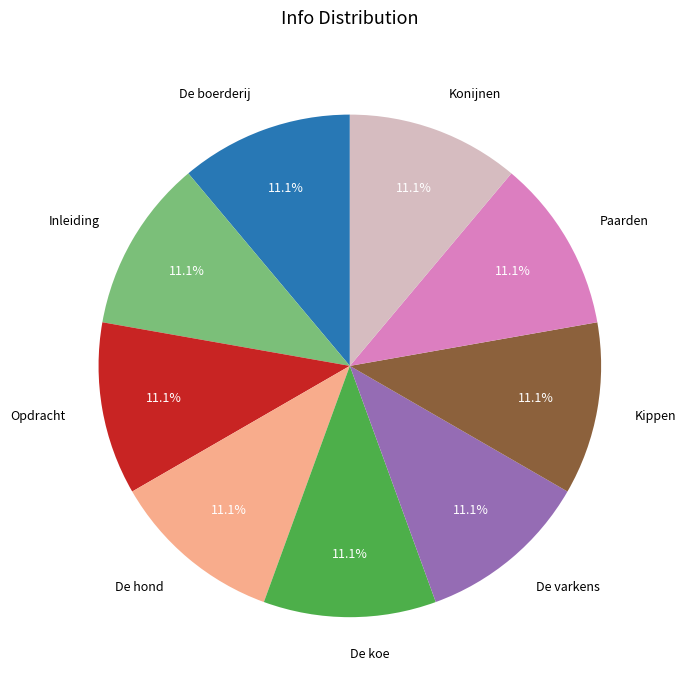

To the nearest percent, what is the combined percentage of De hond and De varkens?

22%